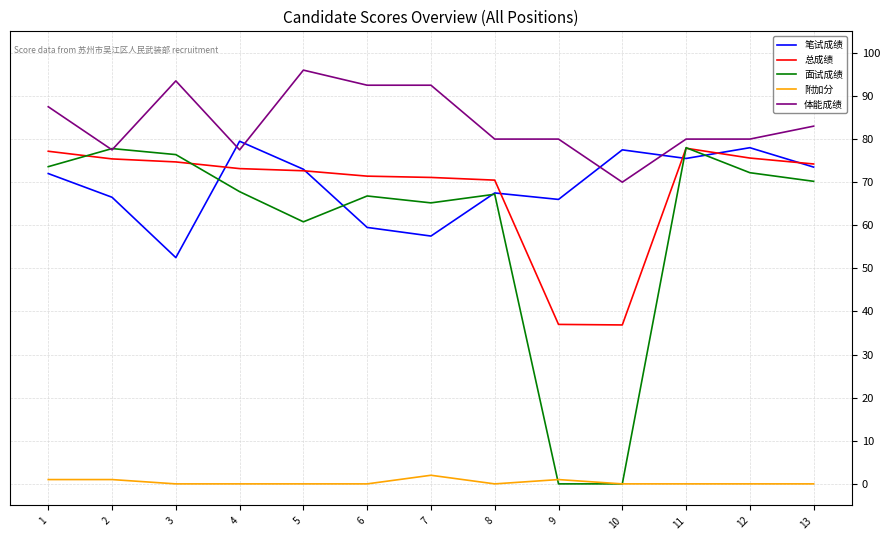

Does the chart display data point markers on the line(s)?

No